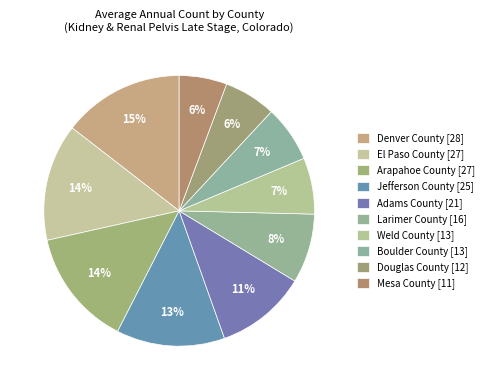

Is it true that Jefferson County is 13% of the pie?

True